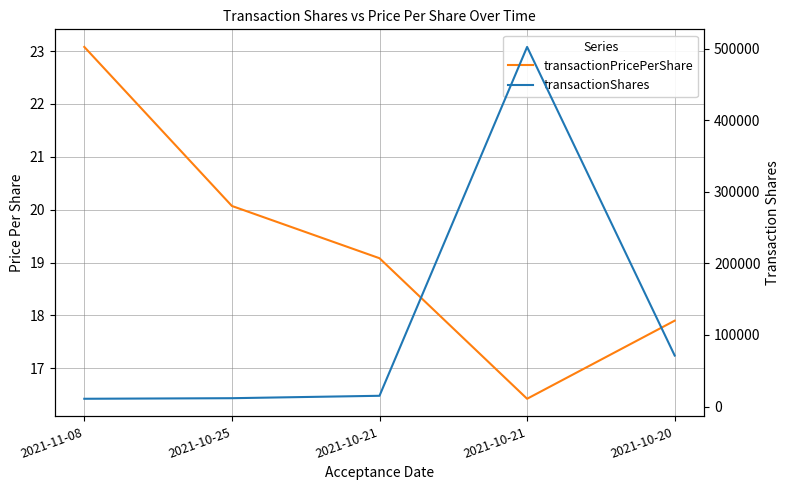

List the series in order of their peak value, highest first.

transactionShares, transactionPricePerShare